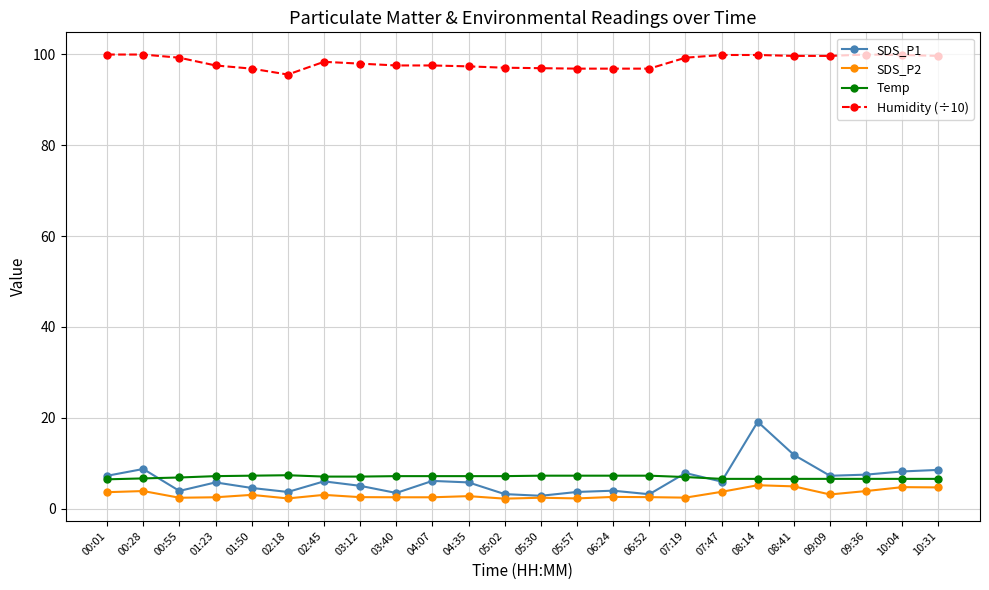

What is the total value across all series at 08:14?

130.8